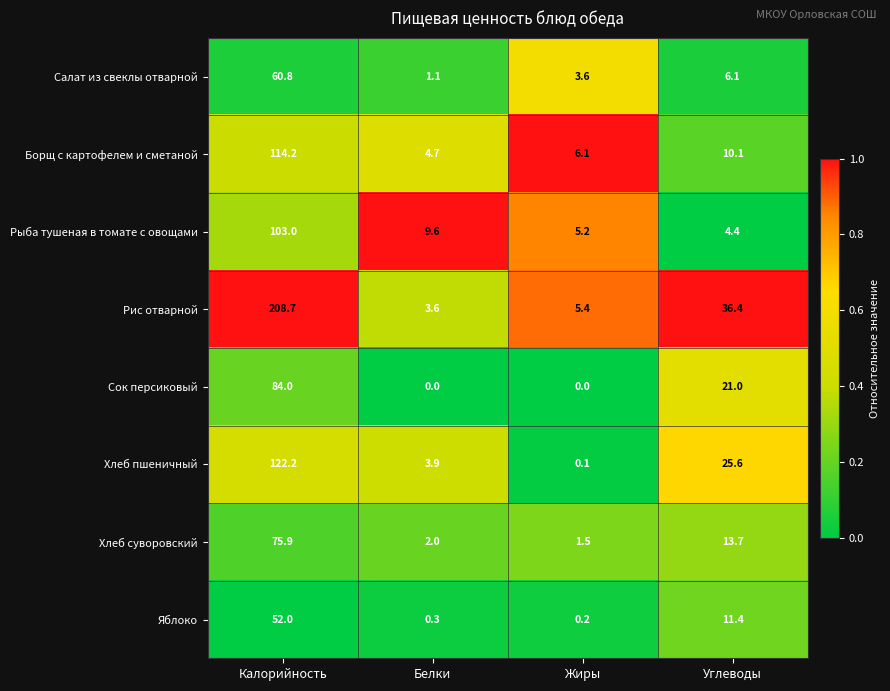

At which label does Яблоко first exceed 11?

Калорийность